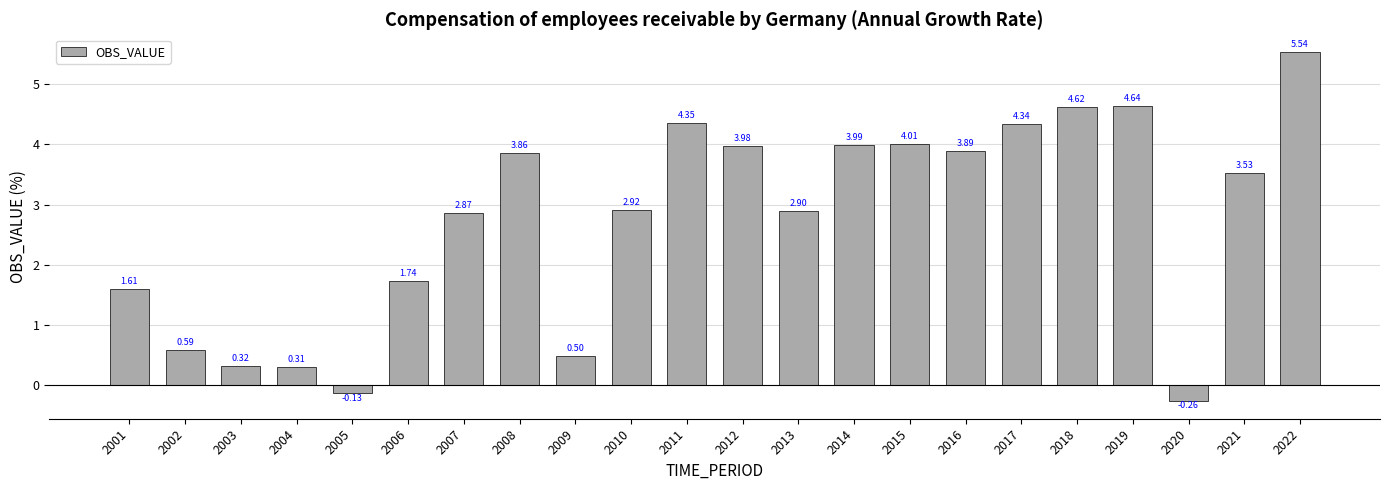

What is the change in value from 2005 to 2011?

+4.5